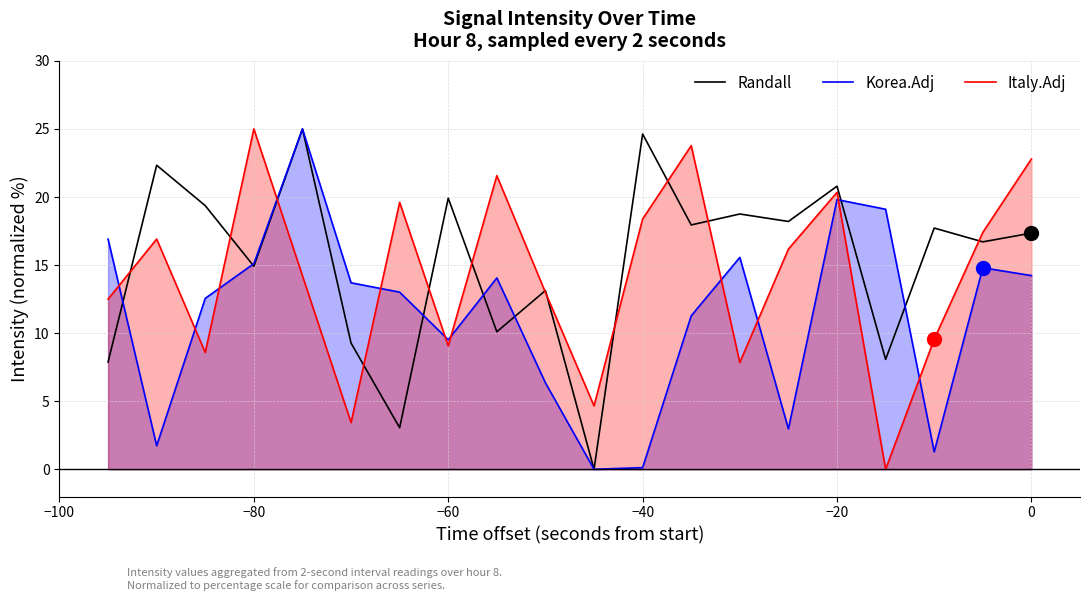

List the series in order of their overall mean, lowest first.

Korea.Adj, Italy.Adj, Randall